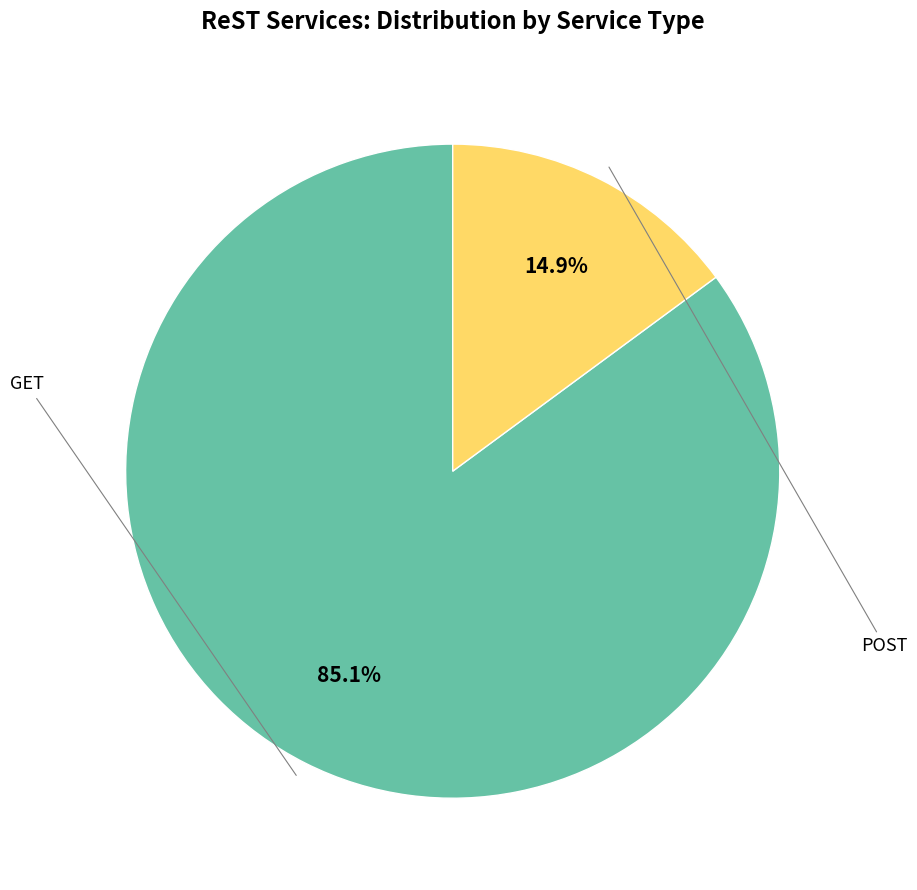

How many segments does this pie chart have?

2